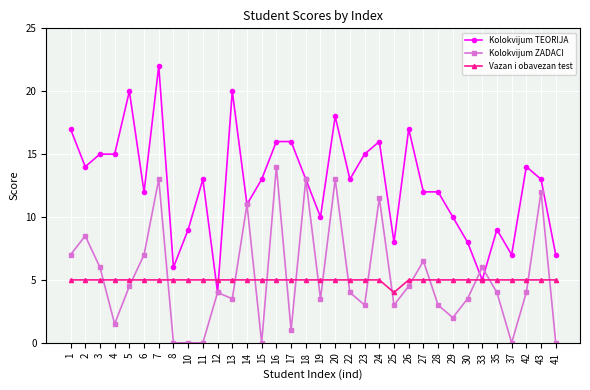

What is the difference between the maximum and minimum values in the Kolokvijum ZADACI series?

14.0